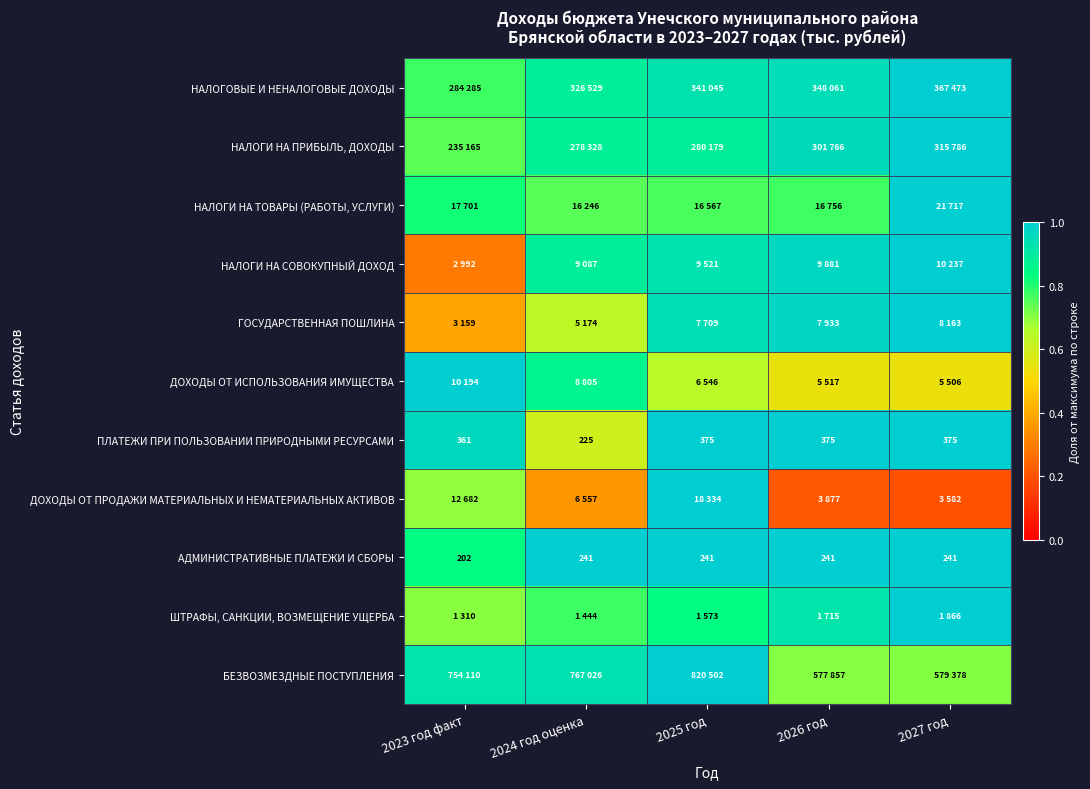

What is the difference between the highest and lowest values at 2025 год?

0.4